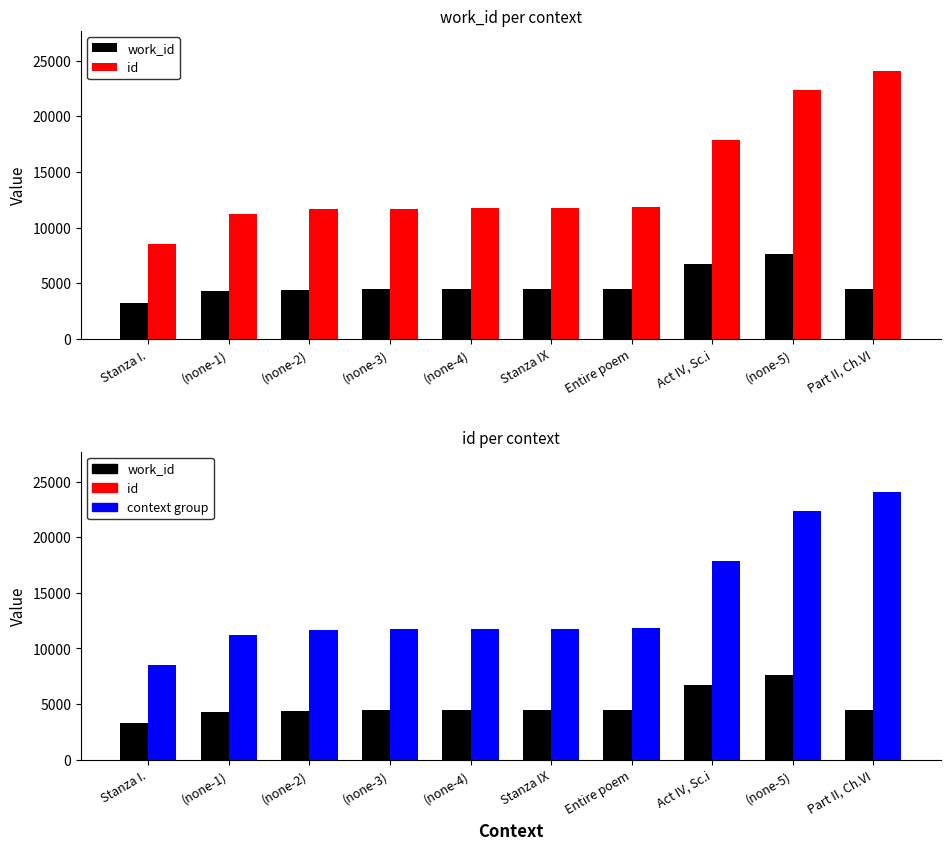

What is the greatest value displayed?

24075